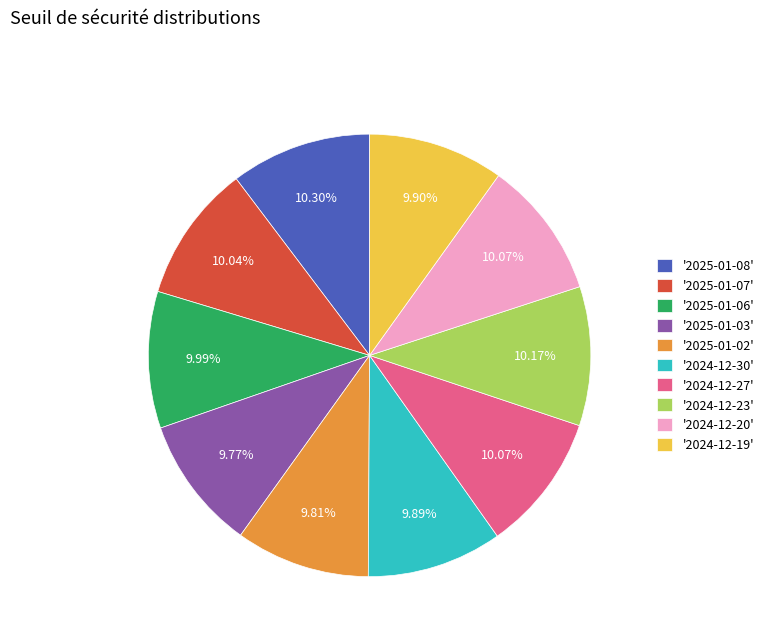

Does '2025-01-07' account for over 50% of the chart?

No